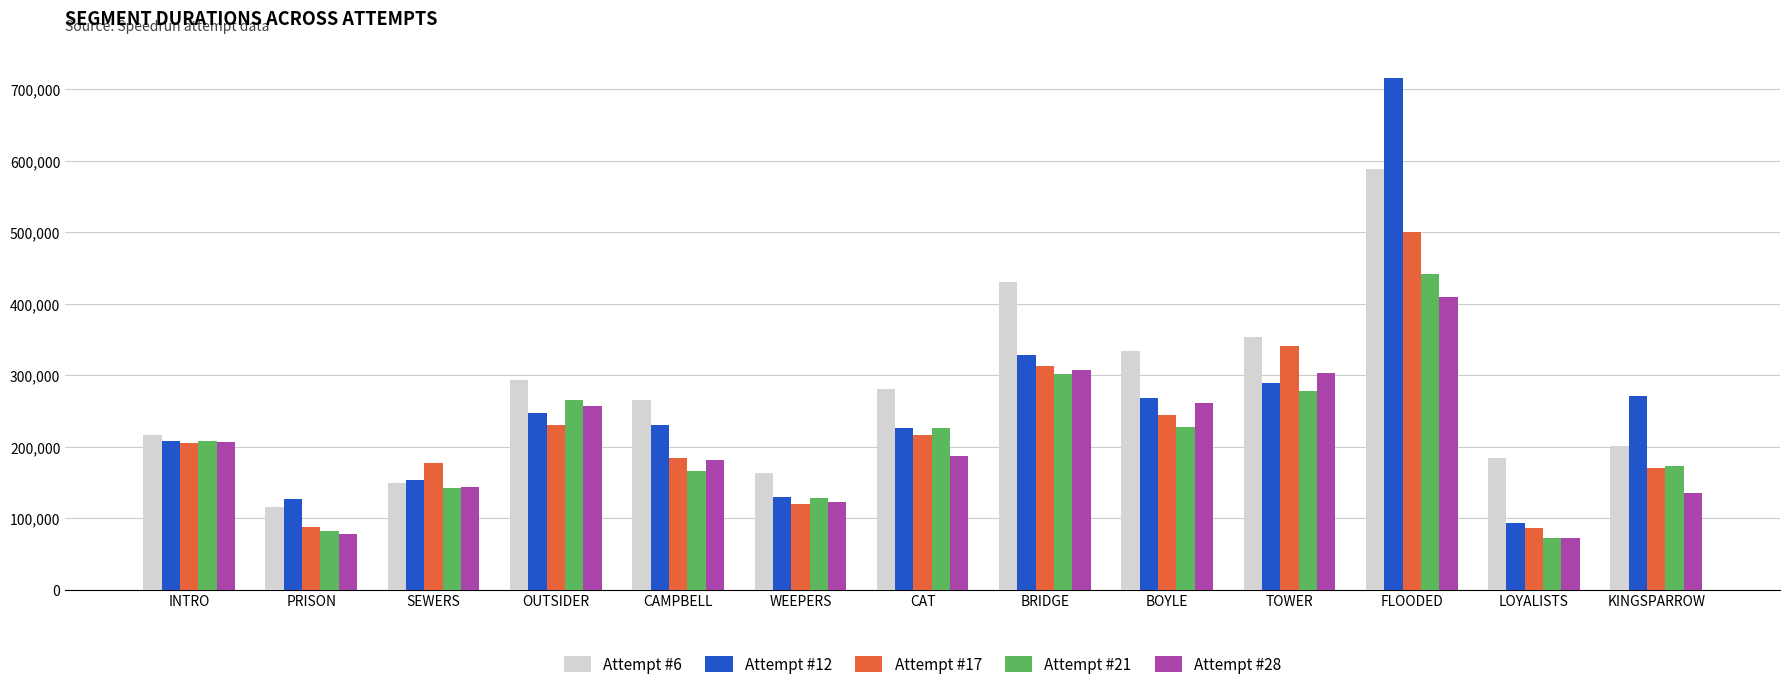

What are all the series names shown in the legend?

Attempt #6, Attempt #12, Attempt #17, Attempt #21, Attempt #28